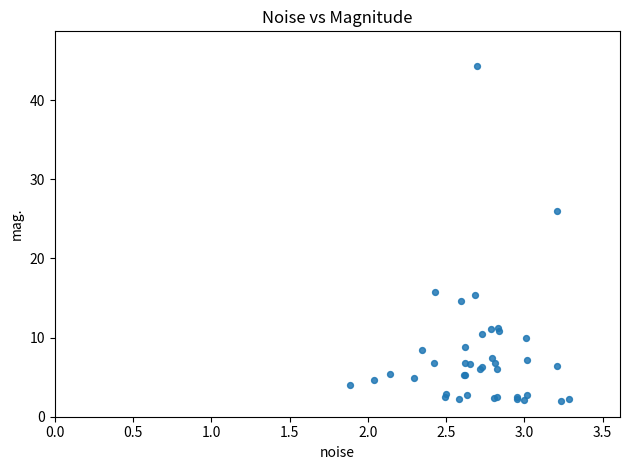

What Y value in the scatter plot is closest to 23?

25.9